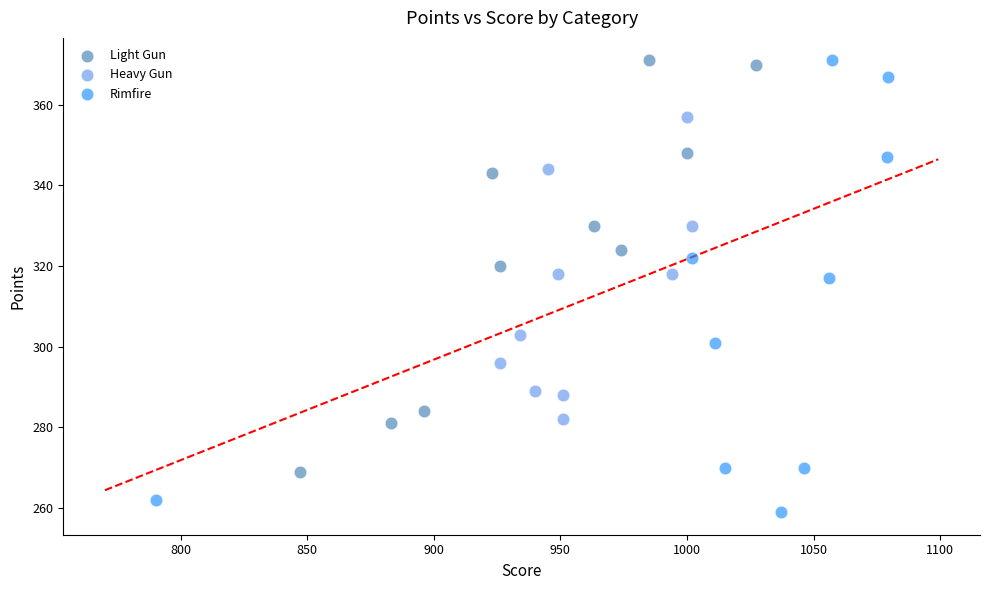

What are all the series names shown in the legend?

Light Gun, Heavy Gun, Rimfire